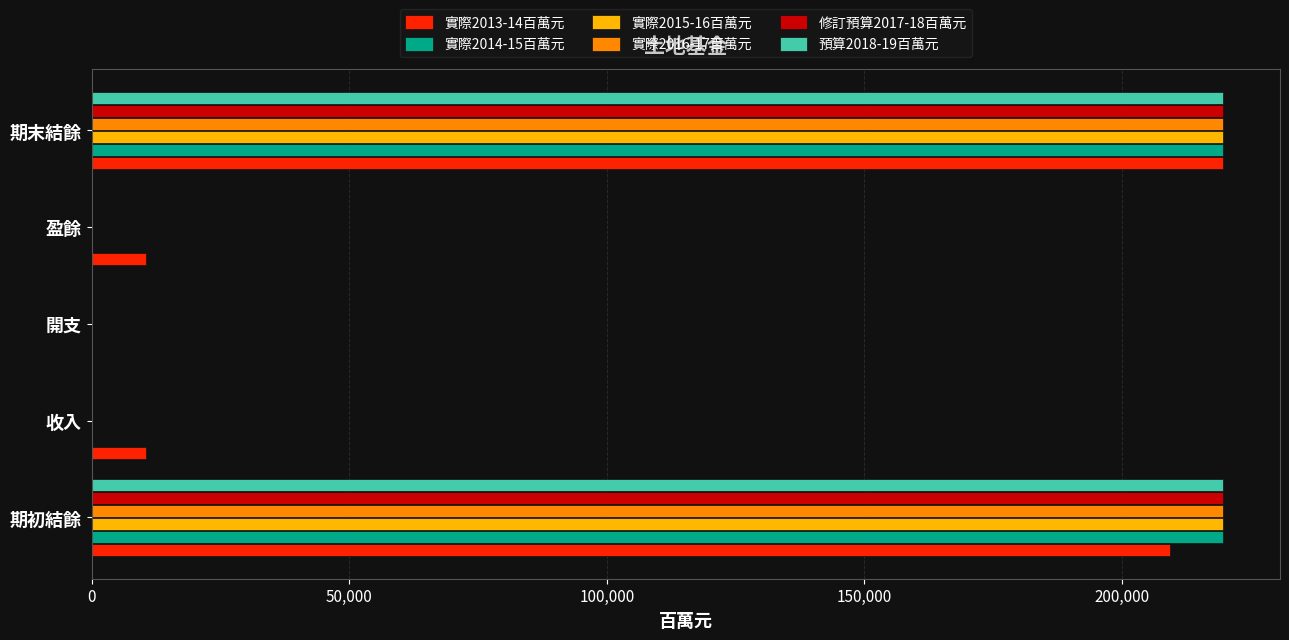

How many values in the 修訂預算2017-18百萬元 series exceed 0?

2